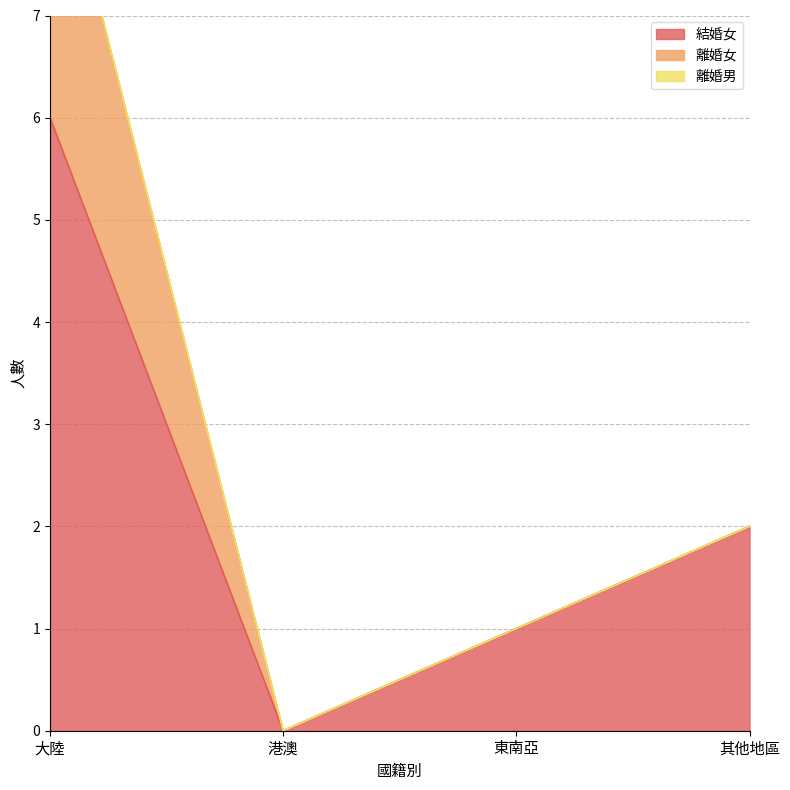

Reading left to right, transcribe all the data shown in this chart.

結婚女: 大陸=6	港澳=0	東南亞=1	其他地區=2
離婚女: 大陸=3	港澳=0	東南亞=0	其他地區=0
離婚男: 大陸=0	港澳=0	東南亞=0	其他地區=0